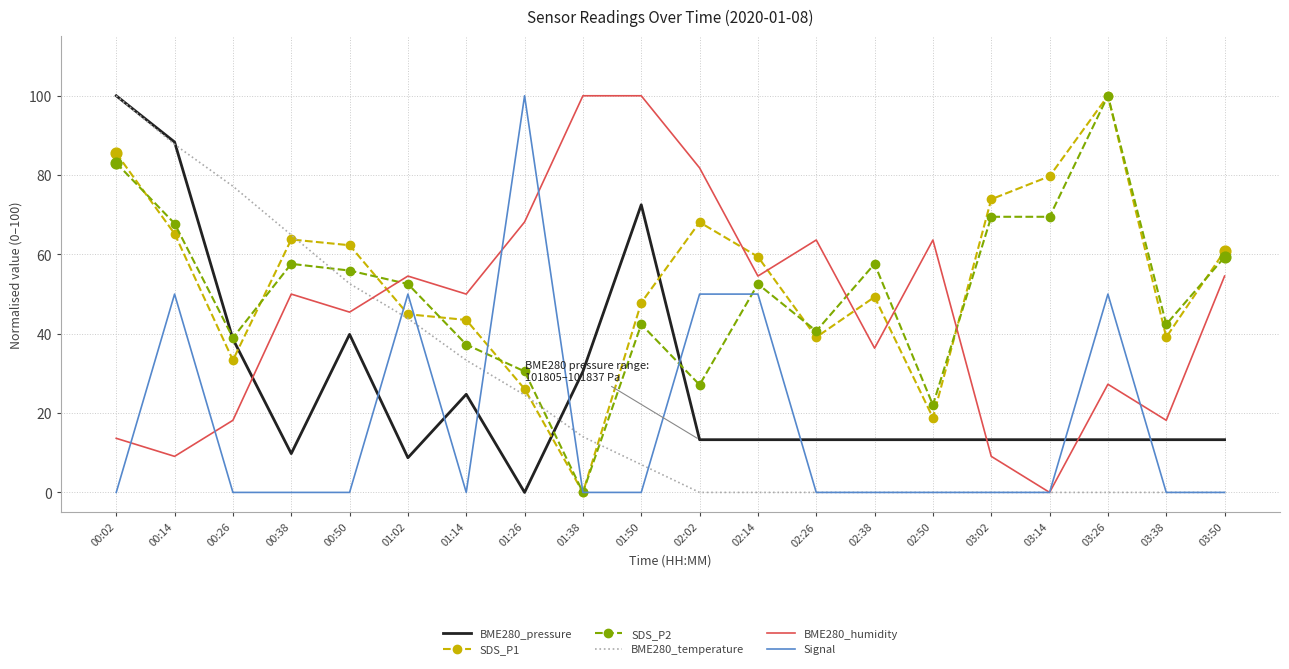

At which category is the sum across all series the highest?

00:02